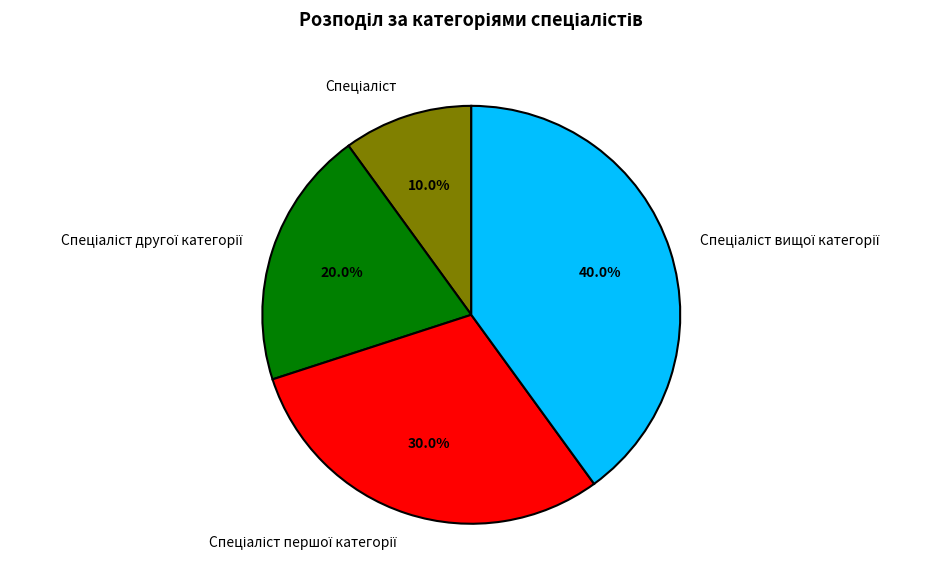

To the nearest percent, what is the average slice percentage?

25%